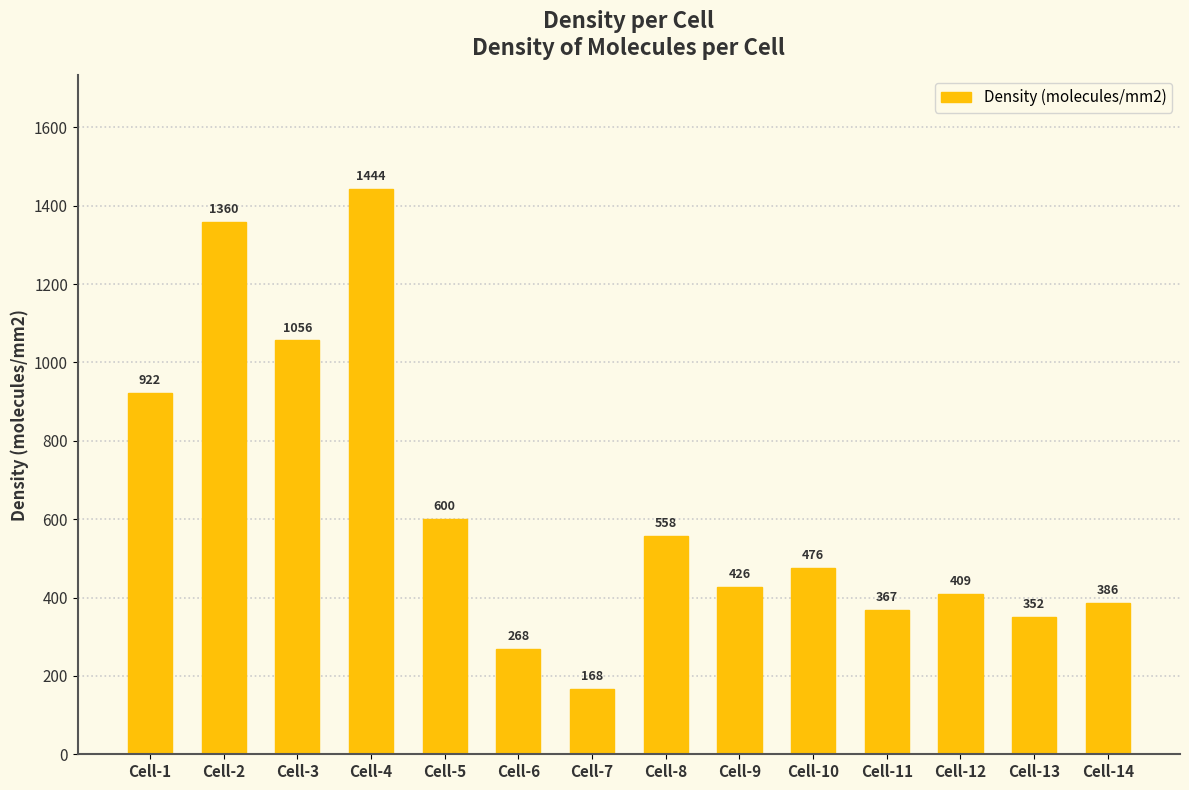

What is the greatest value displayed?

1443.6